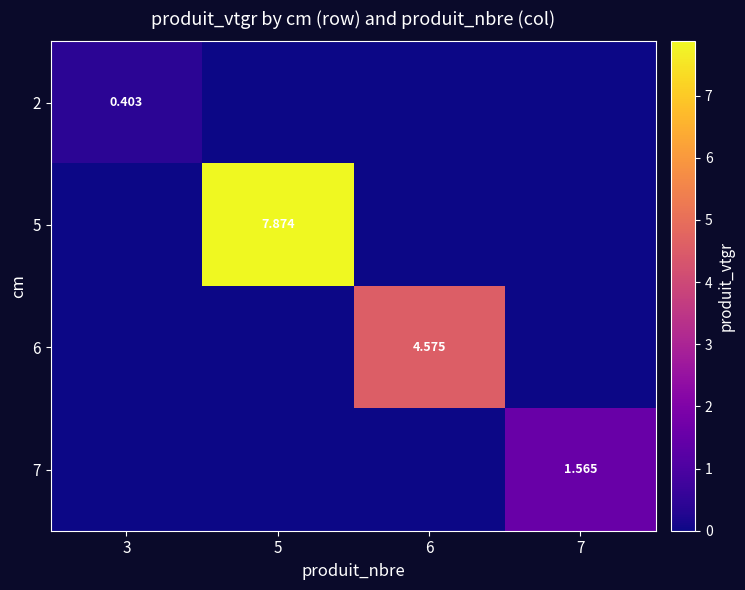

Is it true that 6 equals -1.4 at 7?

False